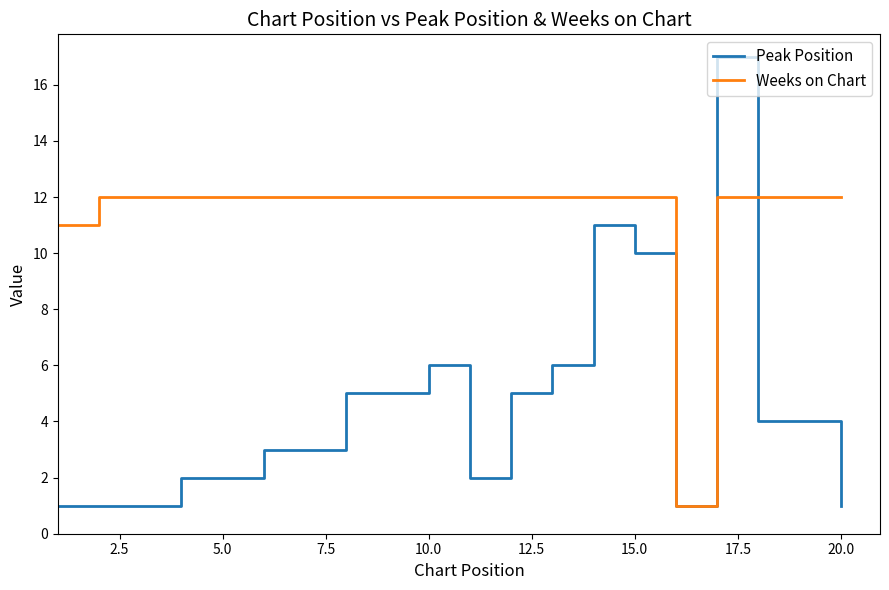

Which series has the largest total across all categories?

Weeks on Chart